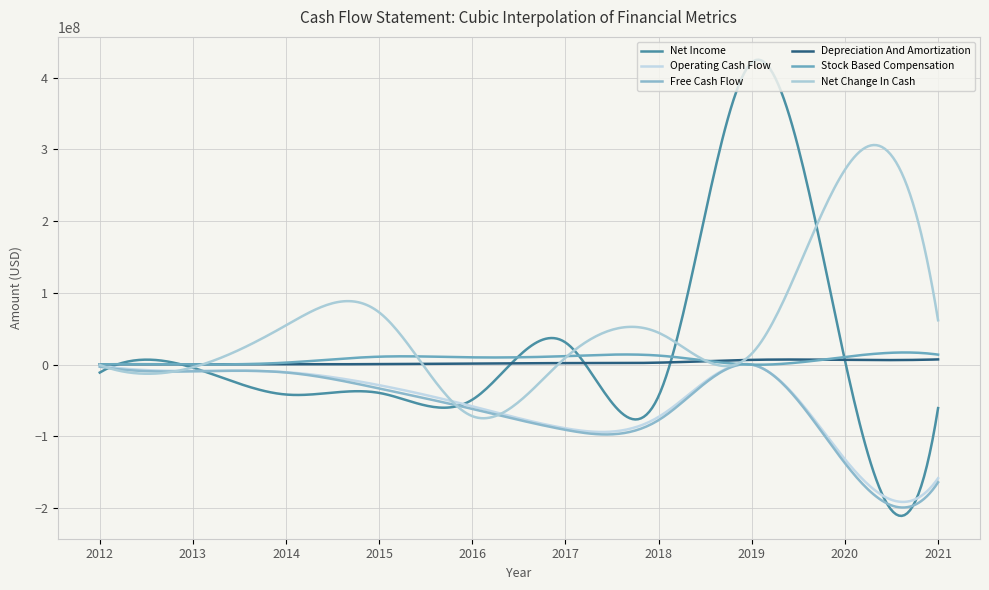

Is this an area chart (filled region under the line)?

No